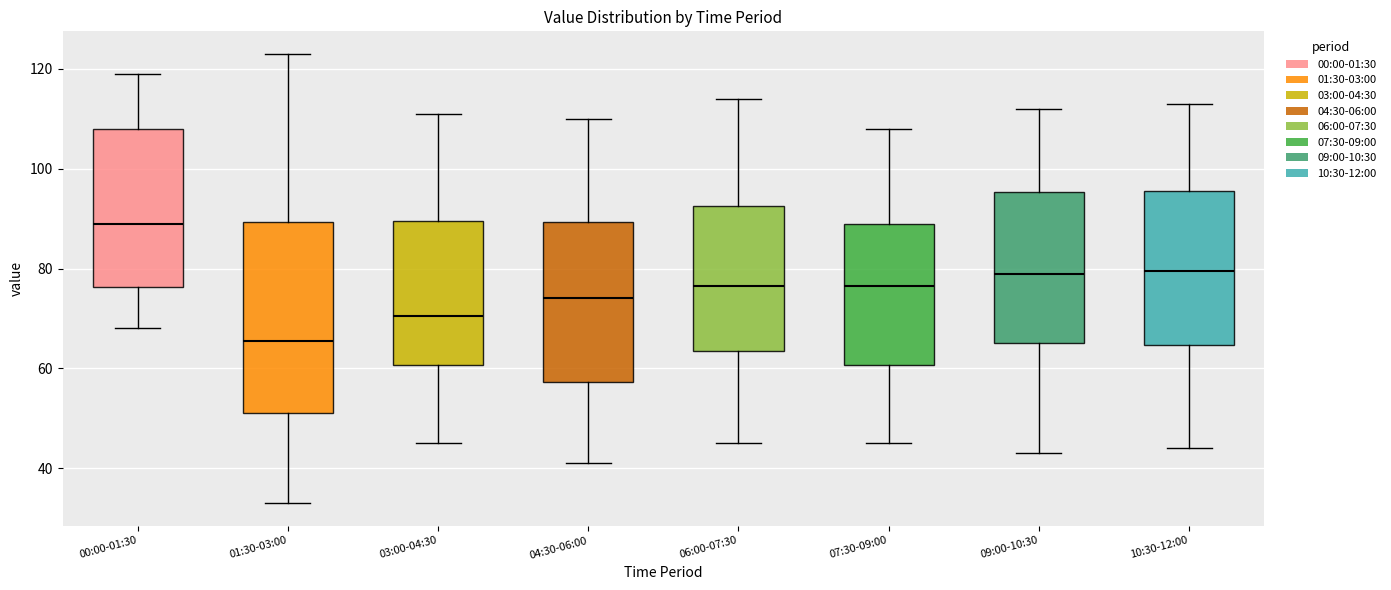

Where is the lower edge of the box for 07:30-09:00 on the y-axis? The values are not printed on the chart, so give them approximately, as read against the axis.

60